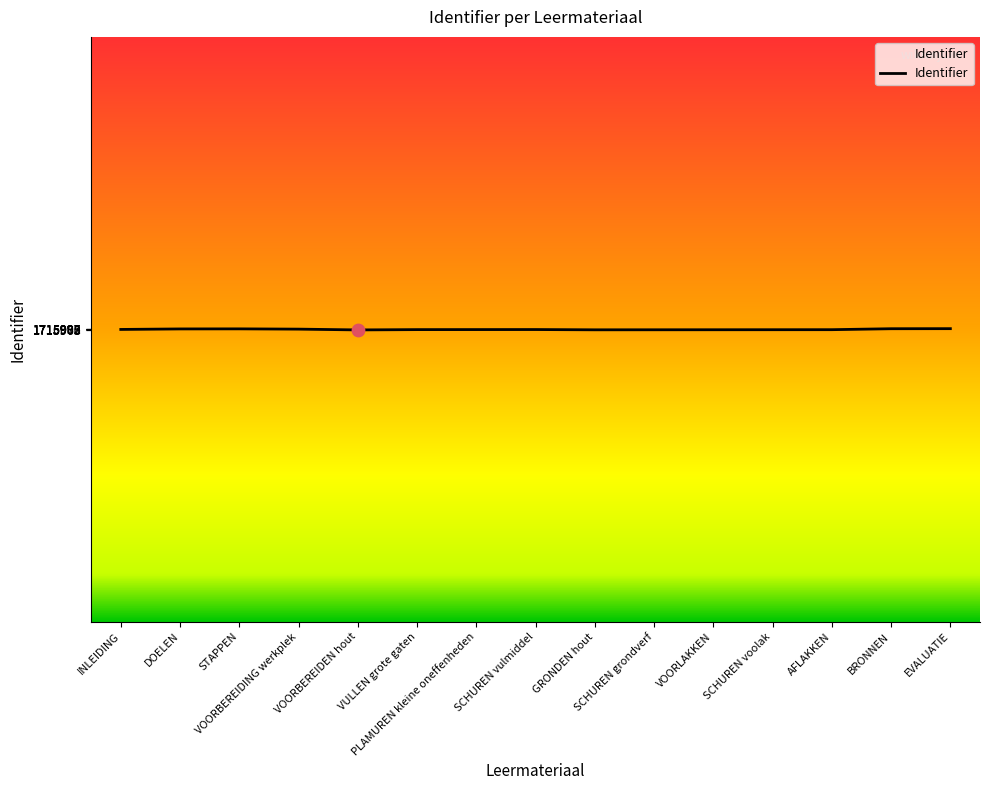

Approximately how many times larger is the value at VOORBEREIDEN hout compared to PLAMUREN kleine oneffenheden?

1.0